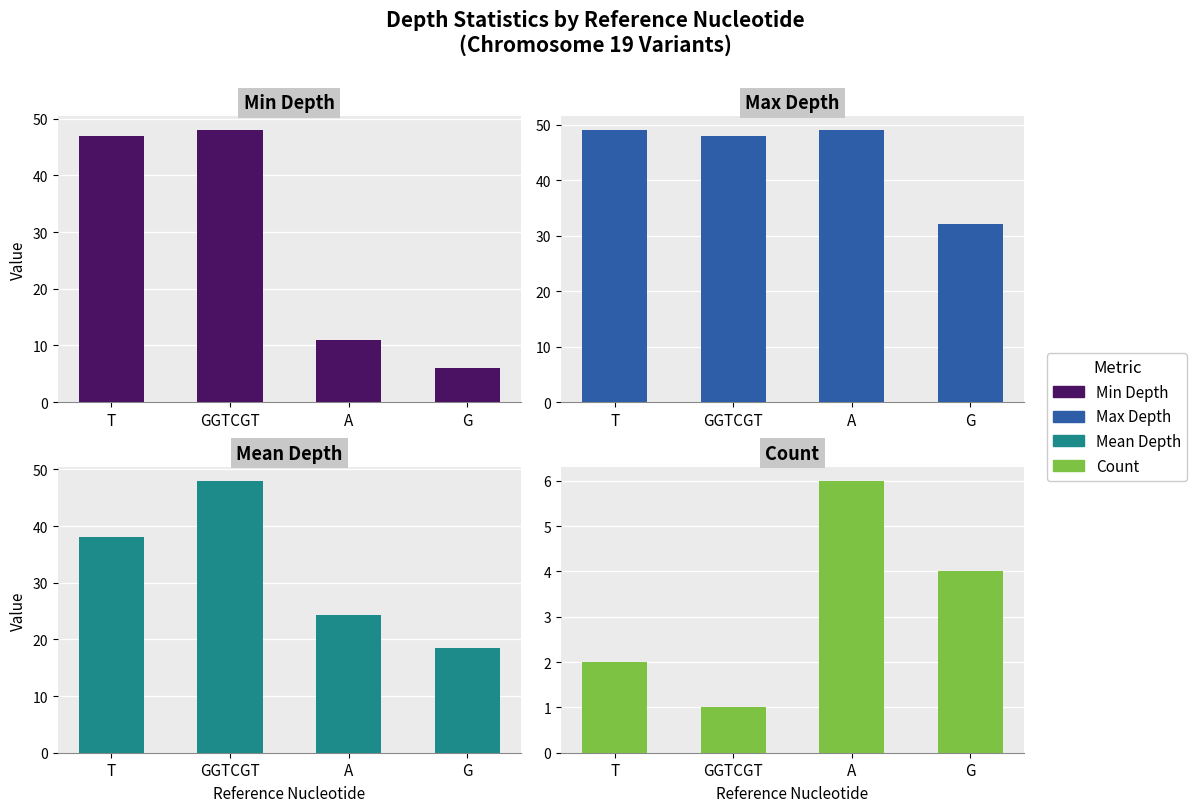

At which label does Min Depth first exceed 47?

GGTCGT